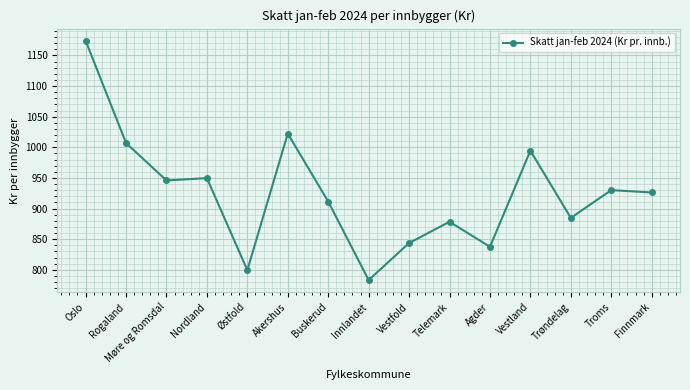

Is this an area chart (filled region under the line)?

No